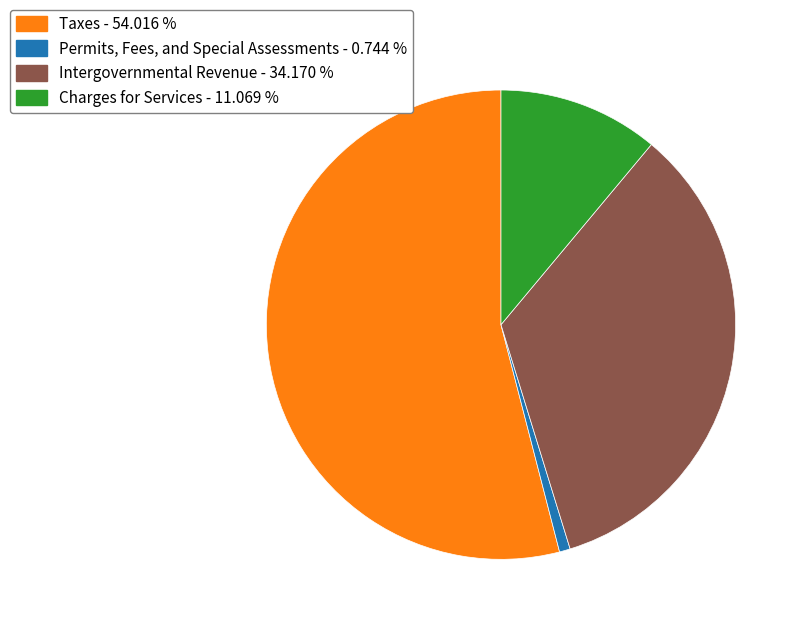

What is the majority slice?

Taxes